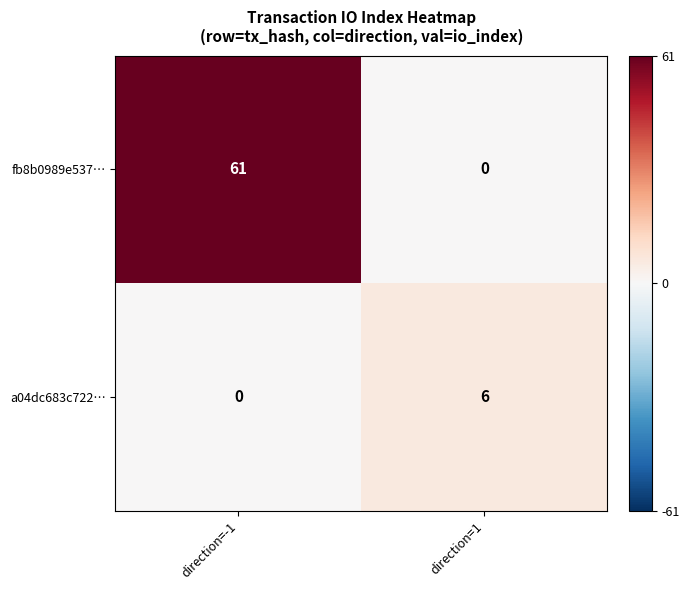

At how many categories does at least one series exceed 15?

1